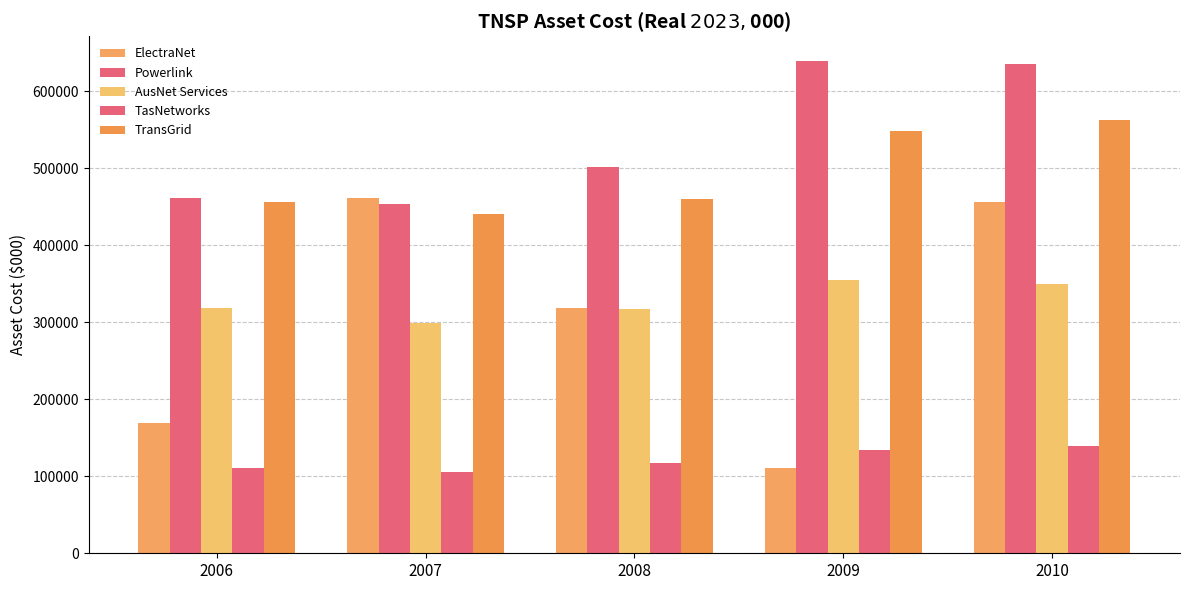

At which label does Powerlink first exceed 501539?

2008